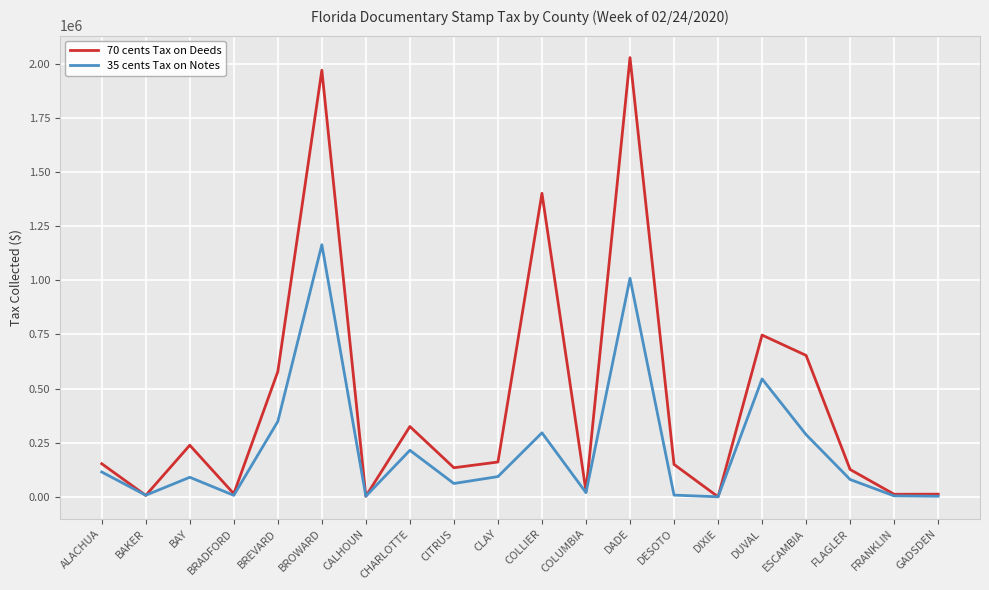

Is it true that 70 cents Tax on Deeds equals 152835.2 at ALACHUA?

True